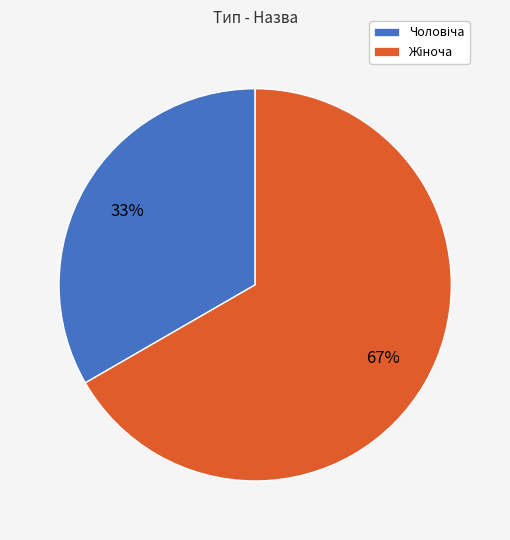

Does any single category account for the majority?

Yes